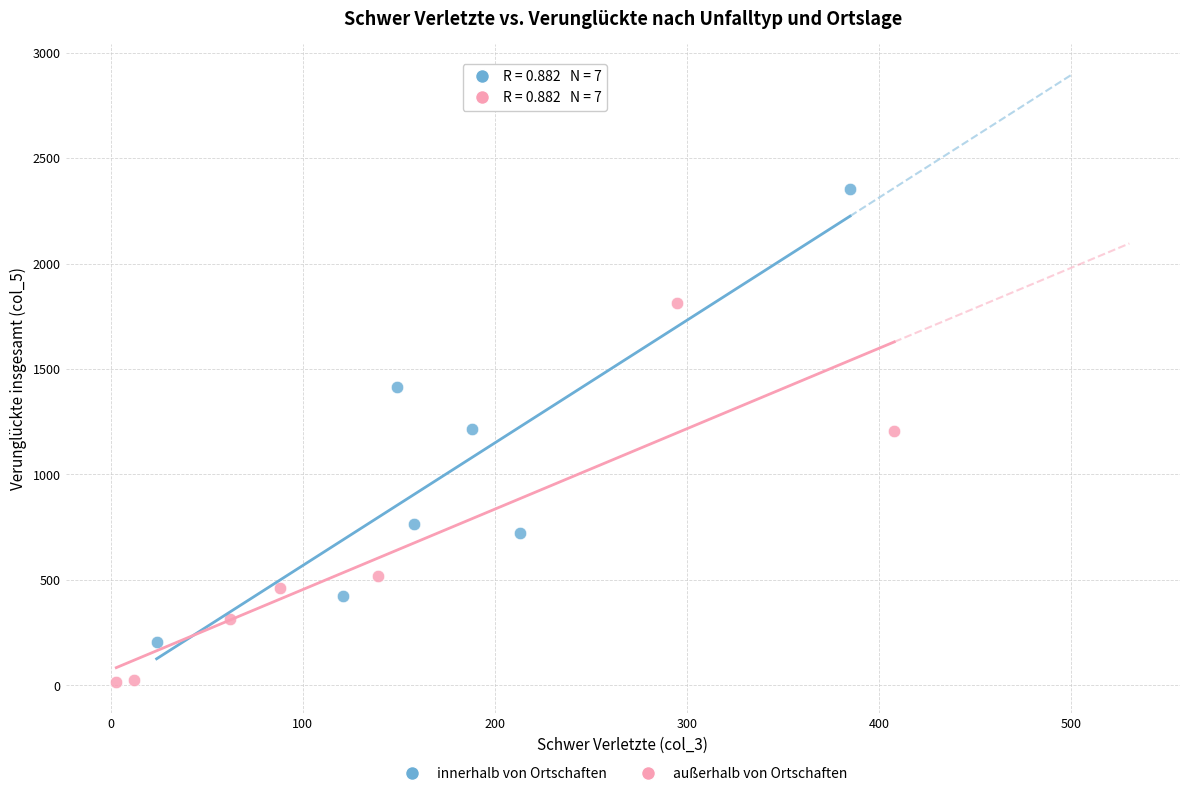

Which series reaches the minimum Y coordinate?

außerhalb von Ortschaften